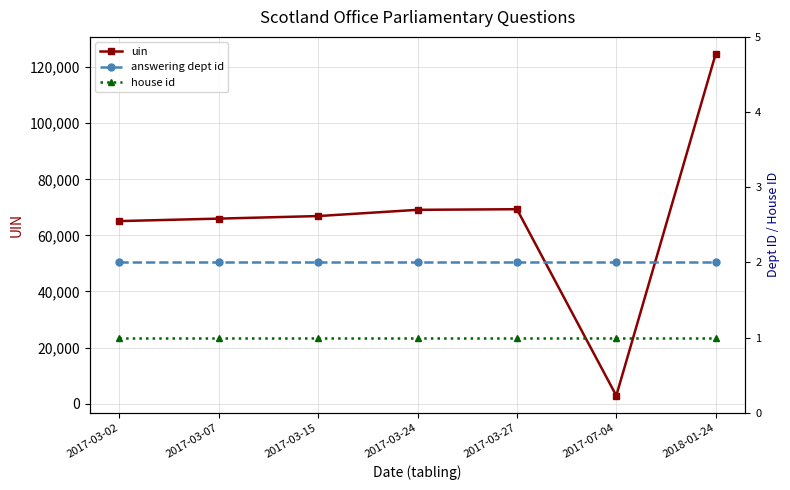

What position from the left is 2017-07-04?

6